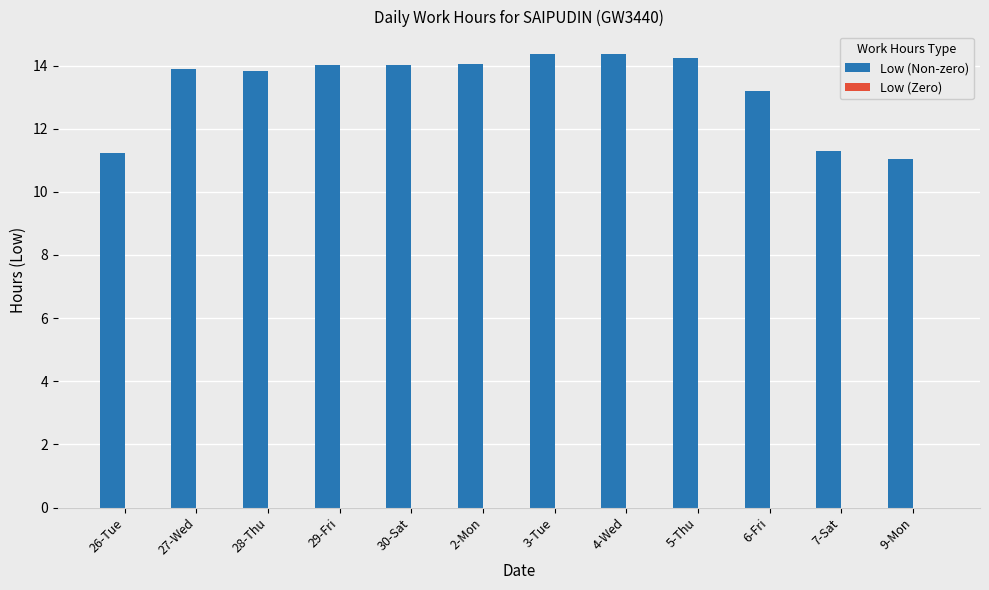

What is the approximate value at 2-Mon?

14.1